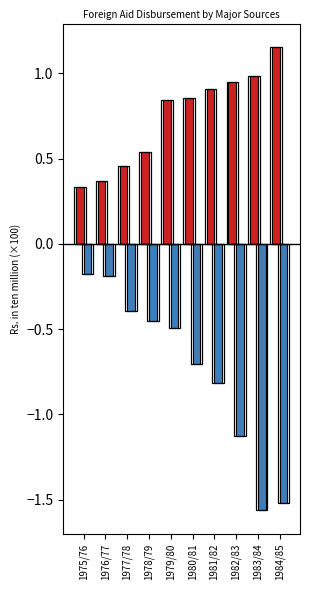

Count the number of data series in this chart.

2